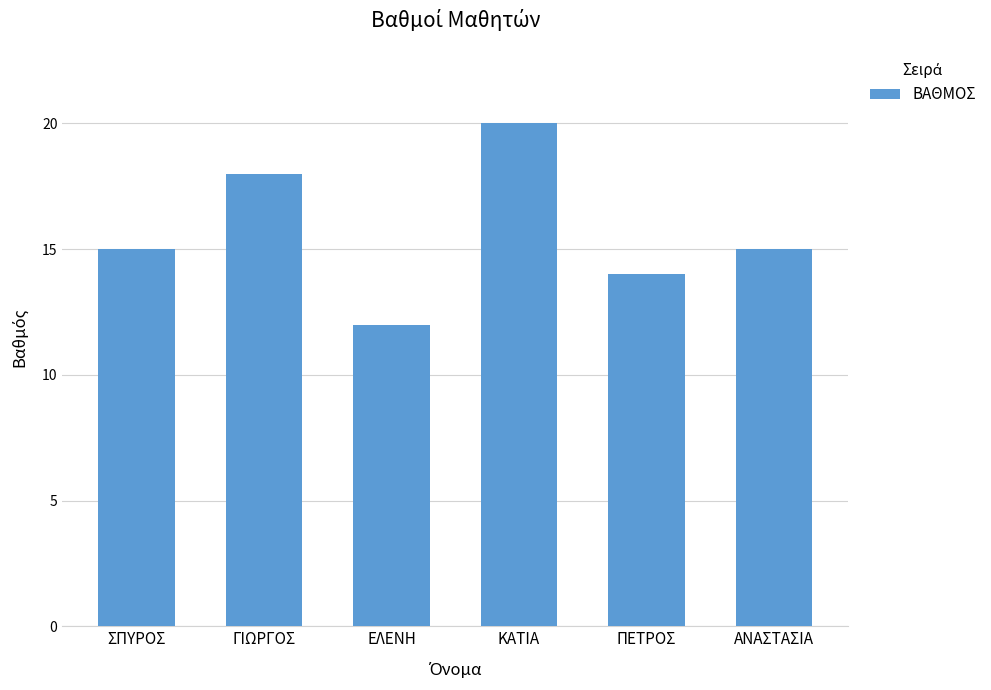

What is the value of the 6th bar from the left?

15